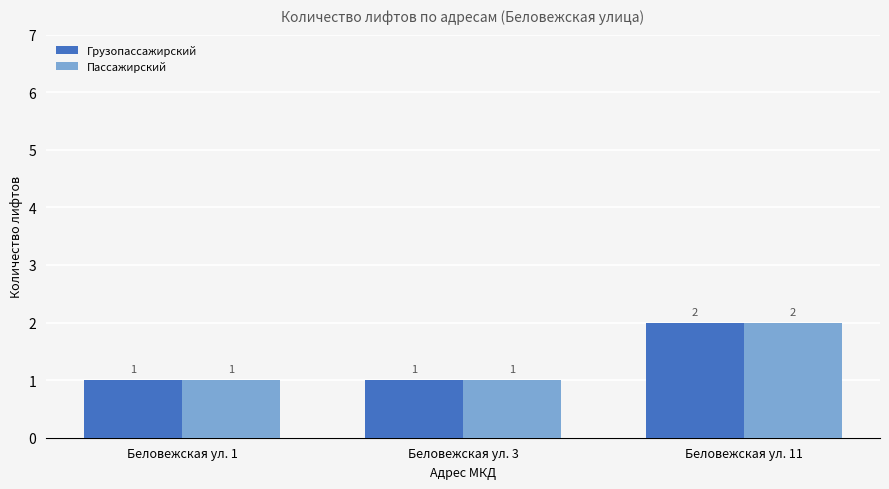

What is the sum of all Грузопассажирский values?

4